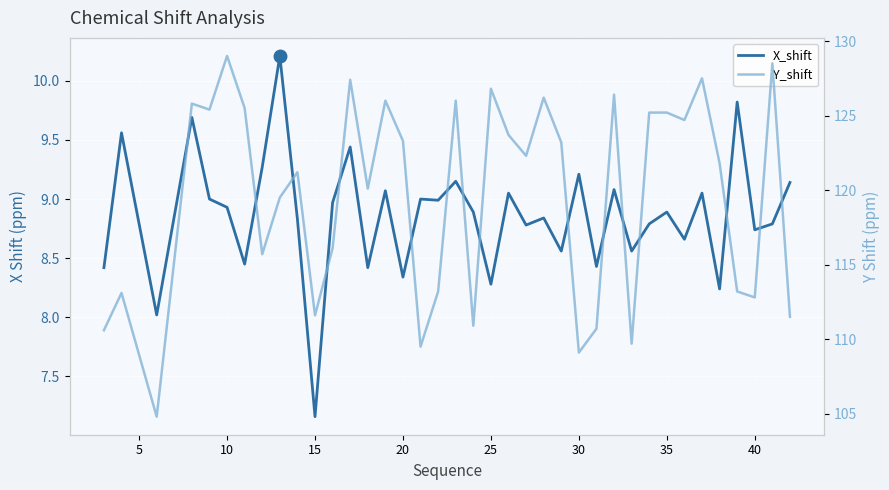

What is the difference between the maximum and minimum values in the Y_shift series?

24.2